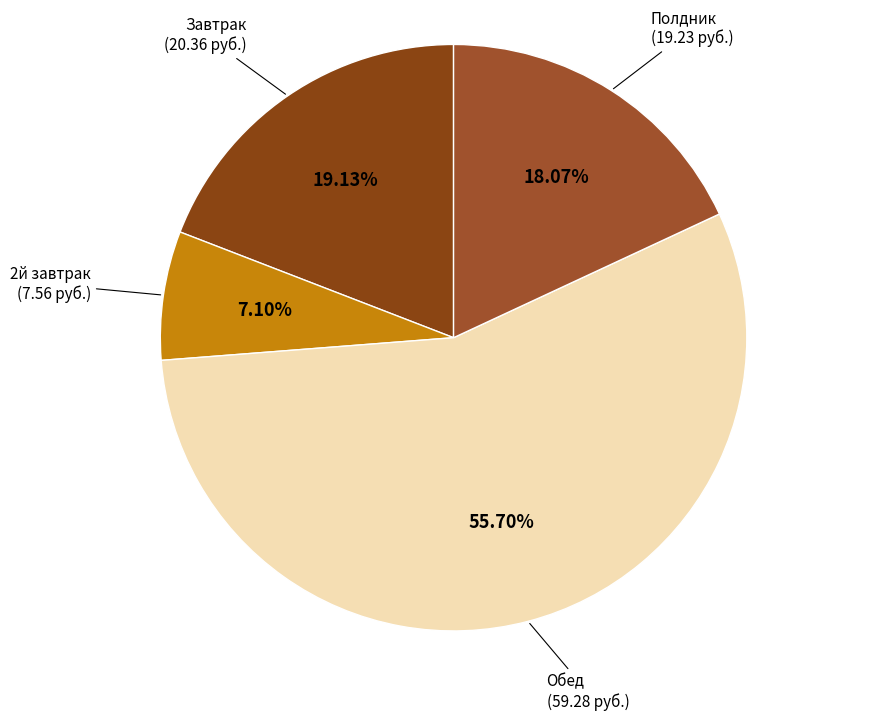

Combined, what portion of the pie is Обед and 2й завтрак?

62.8%